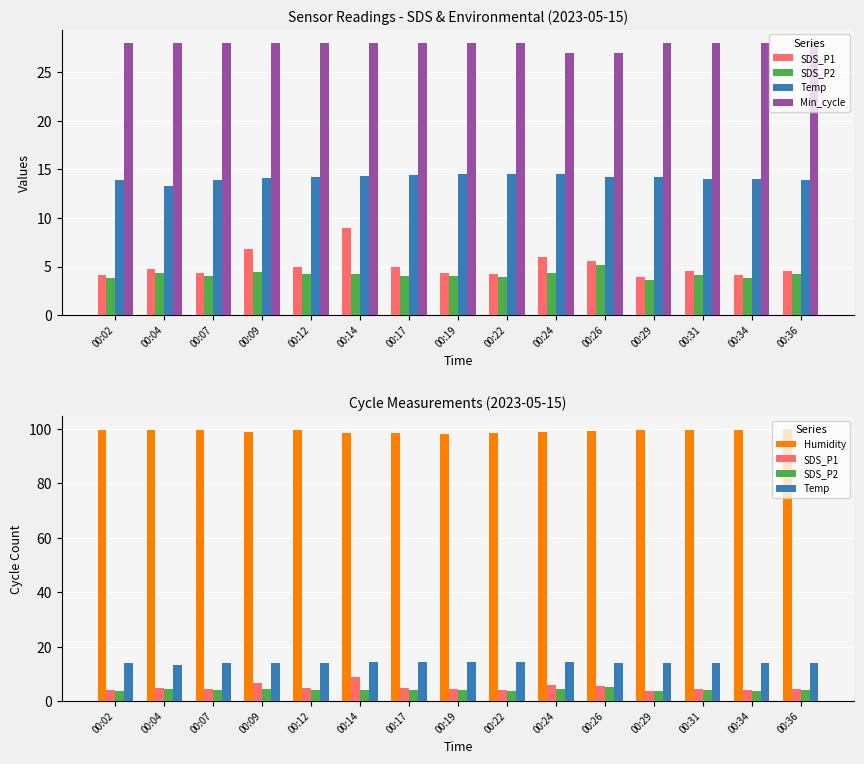

The value of Humidity at 00:26 is 99.4. True or false?

True